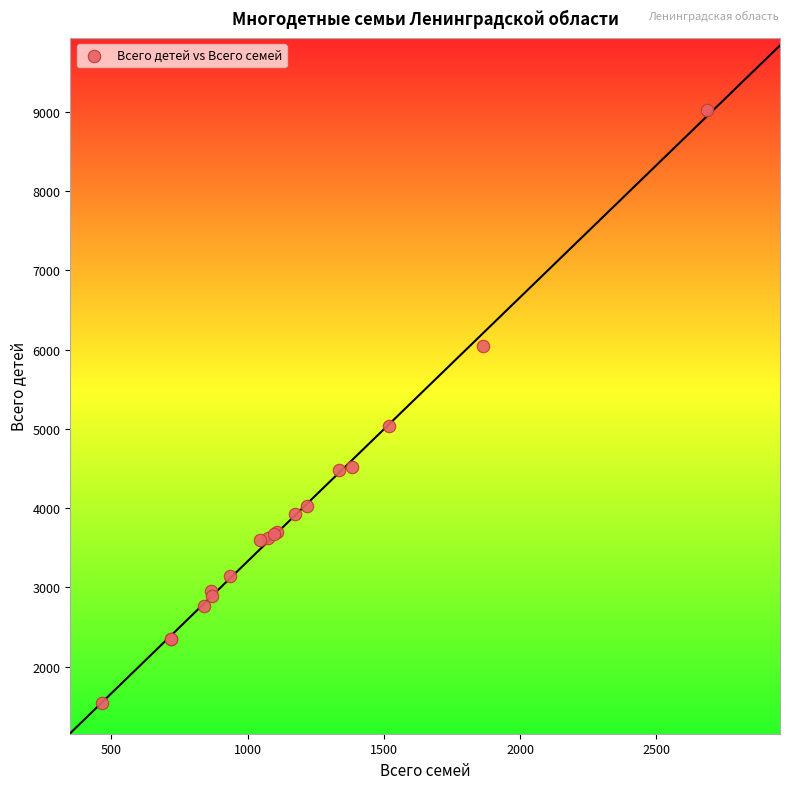

What Y value in the scatter plot is closest to 5284?

5038